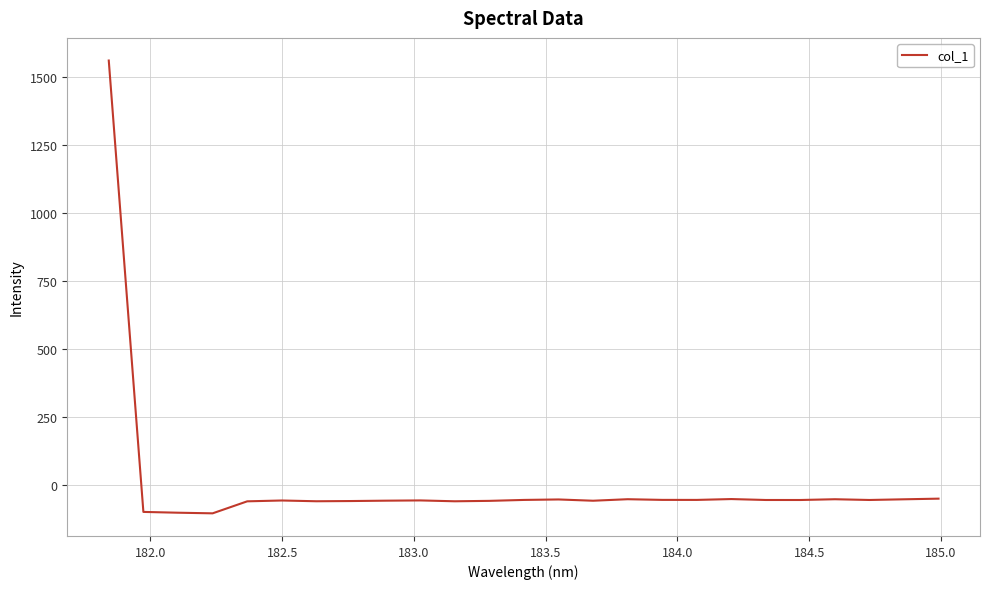

How many distinct data groups are displayed?

1